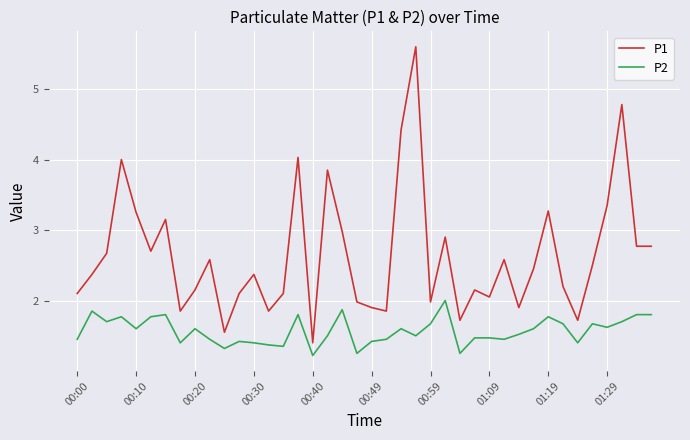

In P2, how many points are lower than both neighbors (excluding endpoints)?

12